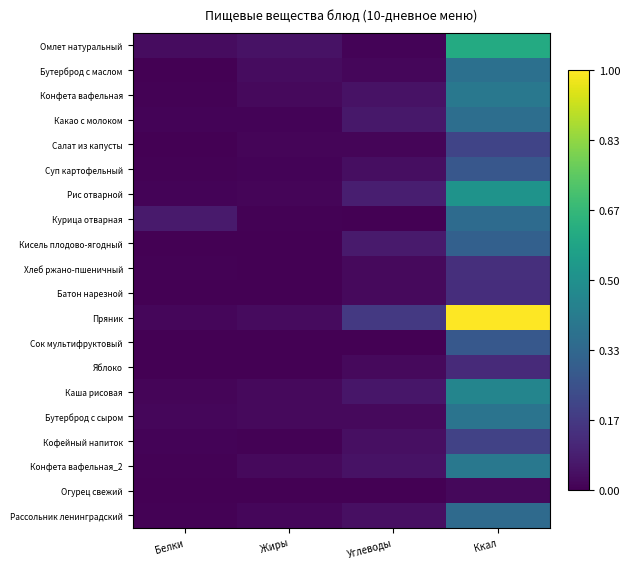

Reading left to right, what are all the values shown in this chart?

Омлет натуральный: Белки=0.0	Жиры=0.1	Углеводы=0.0	Ккал=0.6
Бутерброд с маслом: Белки=0.0	Жиры=0.0	Углеводы=0.0	Ккал=0.4
Конфета вафельная: Белки=0.0	Жиры=0.0	Углеводы=0.0	Ккал=0.4
Какао с молоком: Белки=0.0	Жиры=0.0	Углеводы=0.1	Ккал=0.4
Салат из капусты: Белки=0.0	Жиры=0.0	Углеводы=0.0	Ккал=0.2
Суп картофельный: Белки=0.0	Жиры=0.0	Углеводы=0.0	Ккал=0.3
Рис отварной: Белки=0.0	Жиры=0.0	Углеводы=0.1	Ккал=0.5
Курица отварная: Белки=0.1	Жиры=0.0	Углеводы=0.0	Ккал=0.3
Кисель плодово-ягодный: Белки=0.0	Жиры=0.0	Углеводы=0.1	Ккал=0.3
Хлеб ржано-пшеничный: Белки=0.0	Жиры=0.0	Углеводы=0.0	Ккал=0.1
Батон нарезной: Белки=0.0	Жиры=0.0	Углеводы=0.0	Ккал=0.1
Пряник: Белки=0.0	Жиры=0.0	Углеводы=0.2	Ккал=1.0
Сок мультифруктовый: Белки=0.0	Жиры=0.0	Углеводы=0.0	Ккал=0.3
Яблоко: Белки=0.0	Жиры=0.0	Углеводы=0.0	Ккал=0.1
Каша рисовая: Белки=0.0	Жиры=0.0	Углеводы=0.1	Ккал=0.5
Бутерброд с сыром: Белки=0.0	Жиры=0.0	Углеводы=0.0	Ккал=0.4
Кофейный напиток: Белки=0.0	Жиры=0.0	Углеводы=0.0	Ккал=0.2
Конфета вафельная_2: Белки=0.0	Жиры=0.0	Углеводы=0.0	Ккал=0.4
Огурец свежий: Белки=0.0	Жиры=0.0	Углеводы=0.0	Ккал=0.0
Рассольник ленинградский: Белки=0.0	Жиры=0.0	Углеводы=0.0	Ккал=0.3